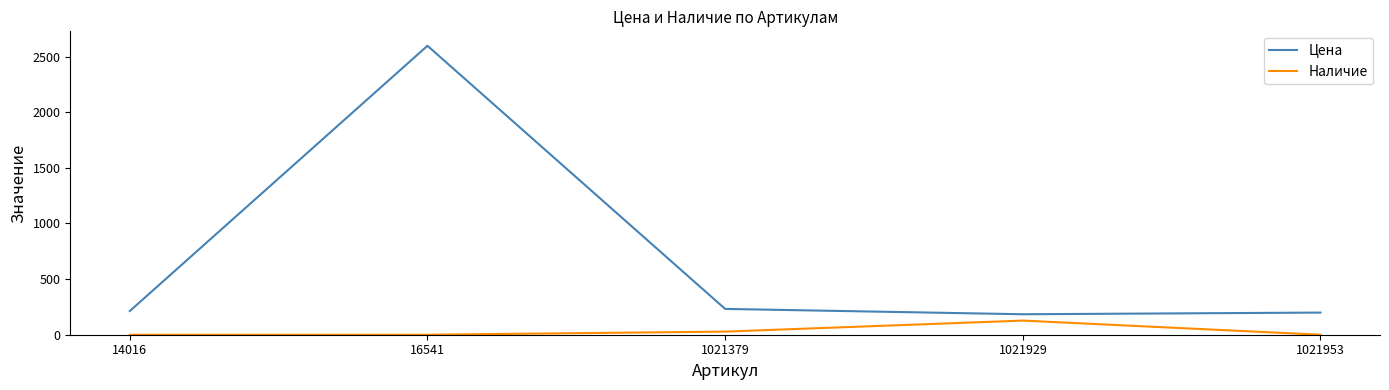

Reading left to right, list all the values displayed in this chart.

Цена: 14016=213	16541=2597	1021379=232	1021929=184	1021953=199
Наличие: 14016=0	16541=0	1021379=28	1021929=127	1021953=0